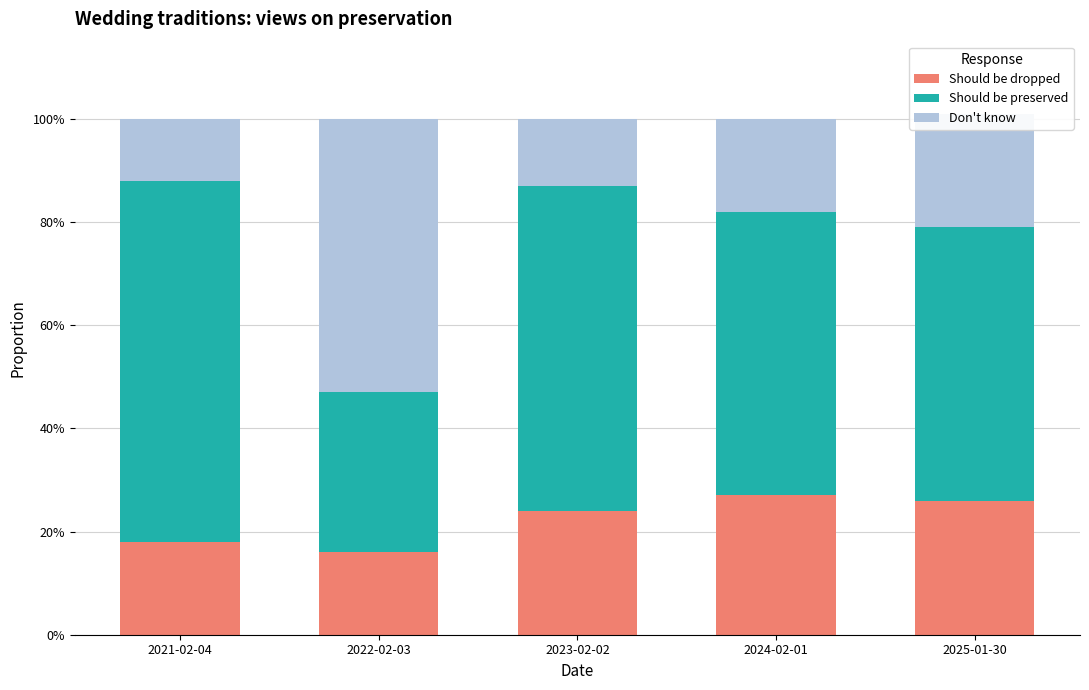

Does the chart contain any negative values?

No